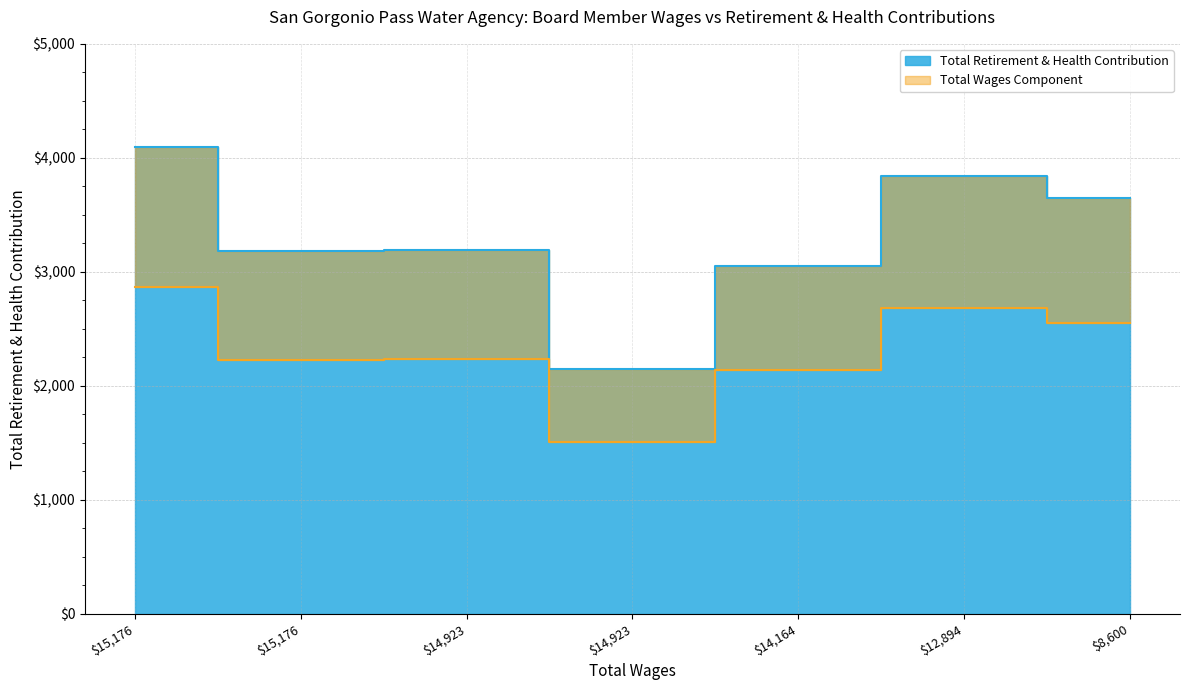

What is the difference between the maximum and minimum values?

1948